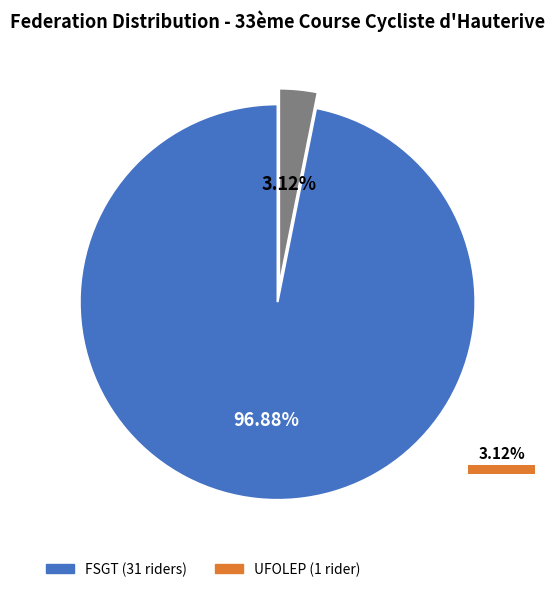

Which slice is the largest?

FSGT